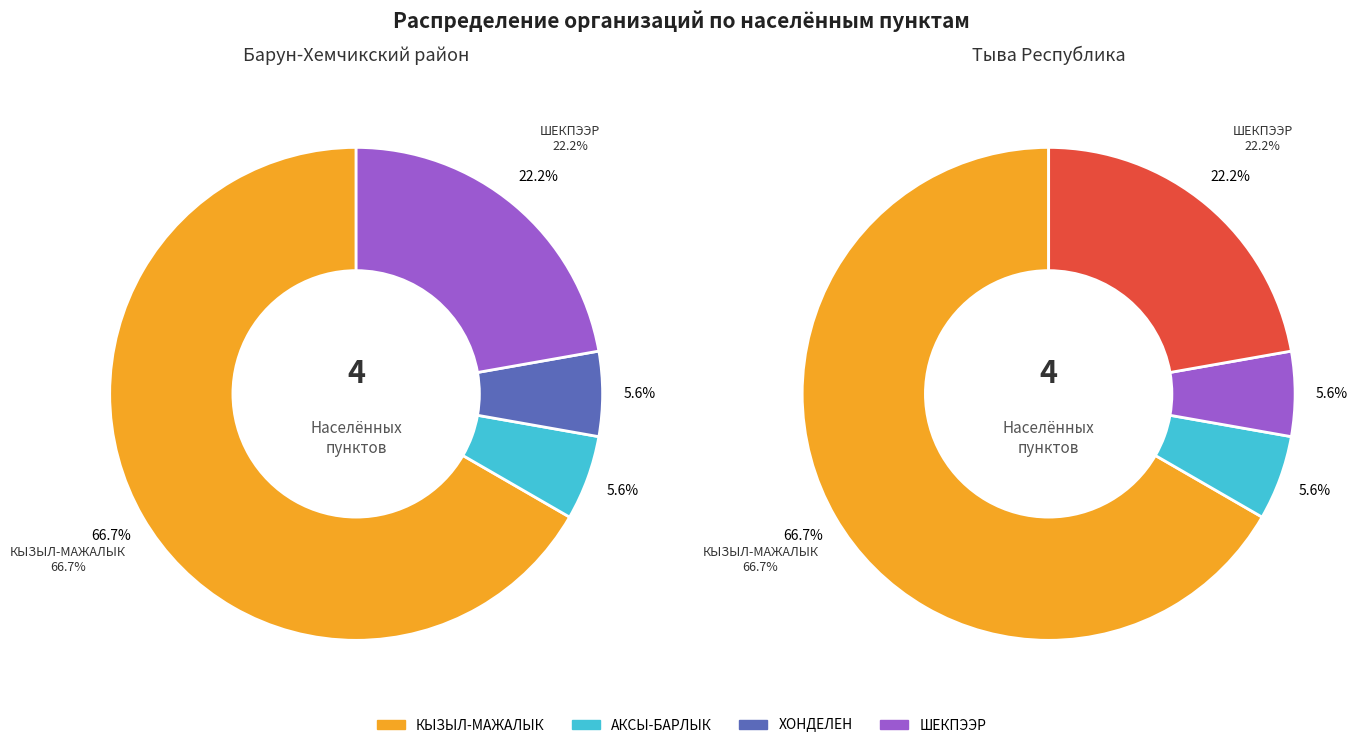

To the nearest percent, what percentage of the pie is ХОНДЕЛЕН?

6%